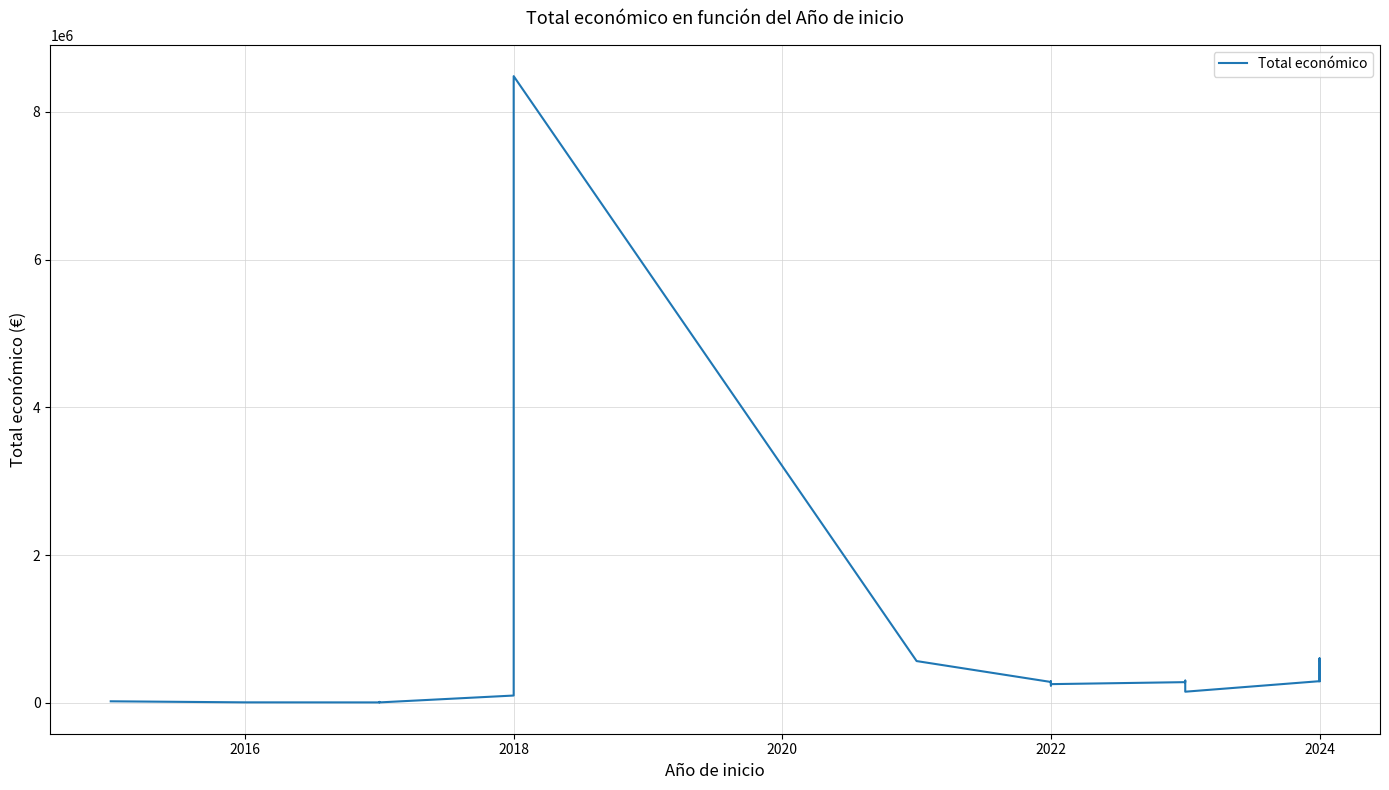

What is the minimum value shown in the chart?

5000